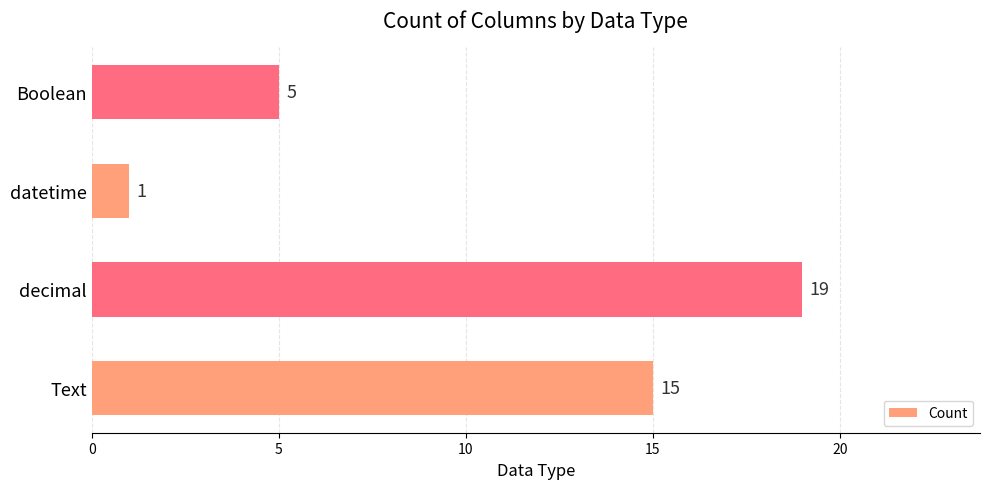

Between Boolean and datetime, which is larger?

Boolean